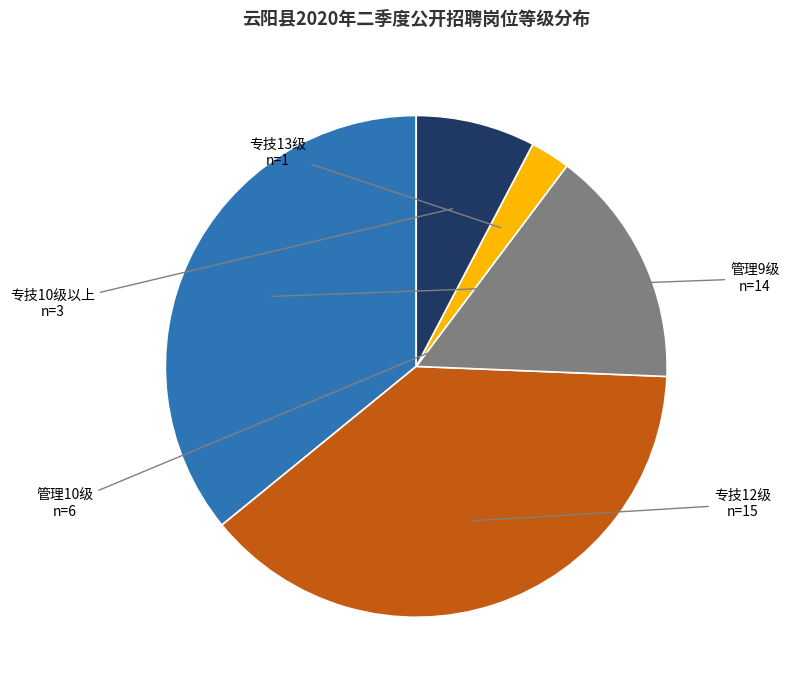

Is there any slice that represents more than half of the pie?

No